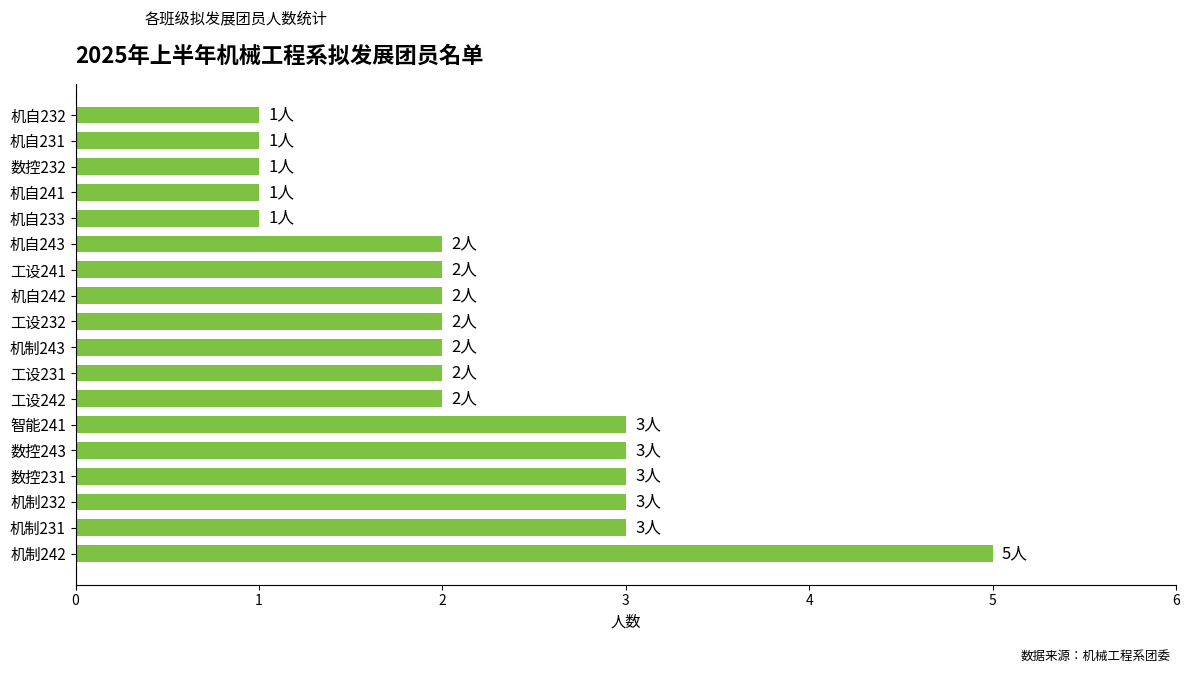

Which has a higher value, 机自233 or 数控243?

数控243